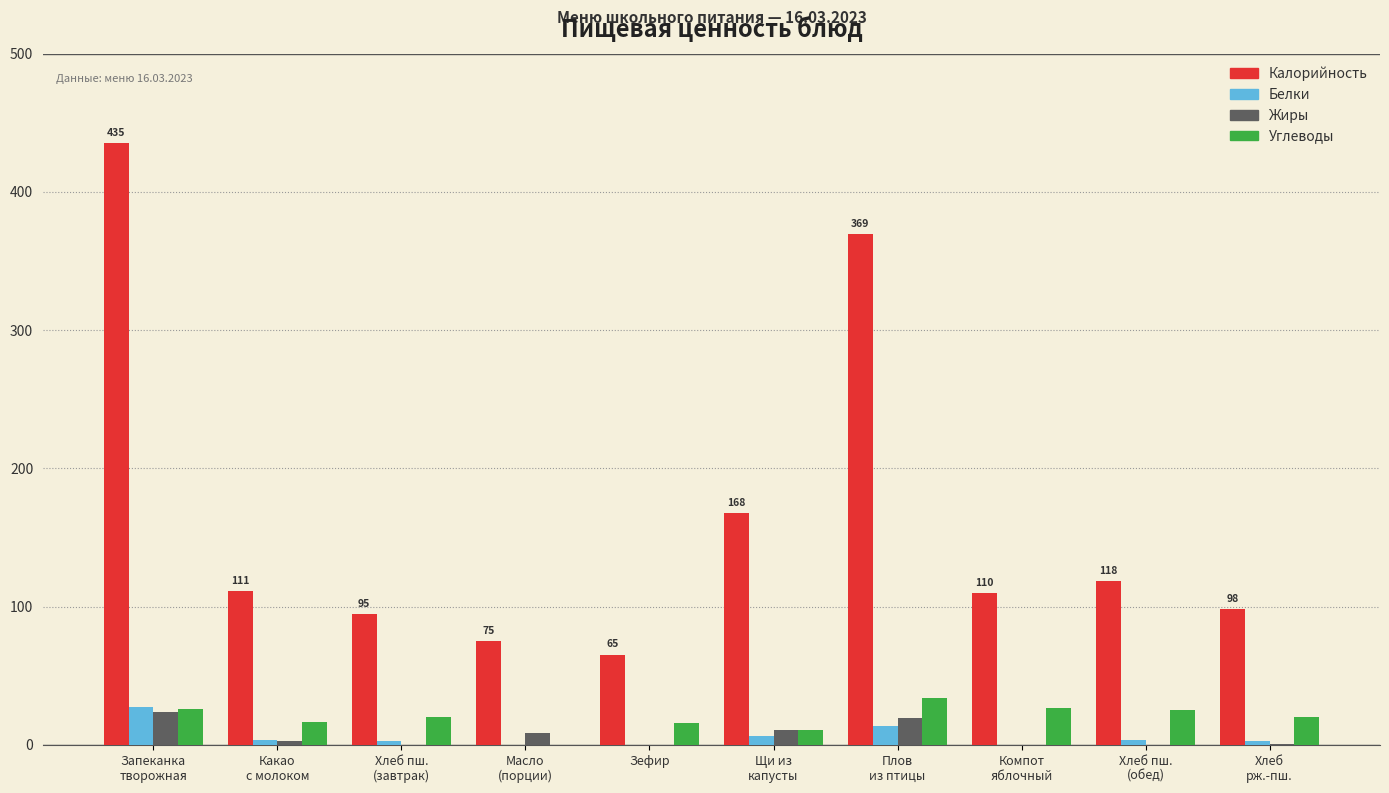

What is the sum of all Углеводы values?

196.3